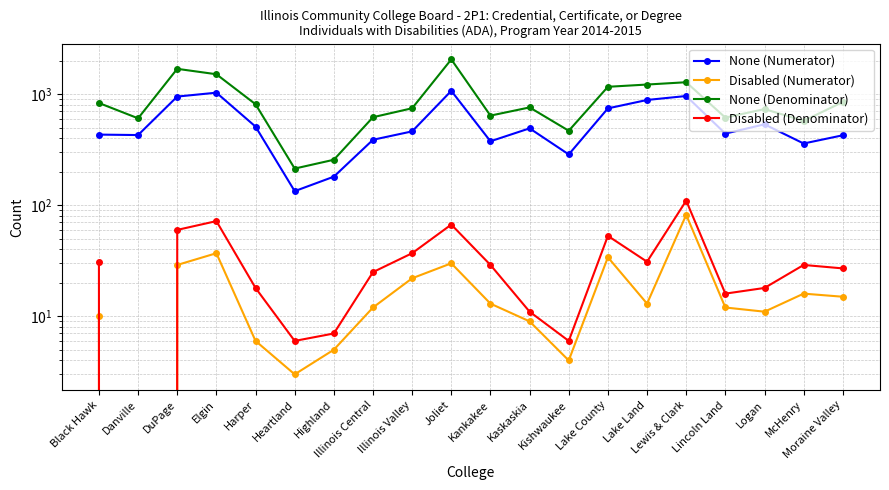

At which label does None (Denominator) reach its minimum?

Heartland